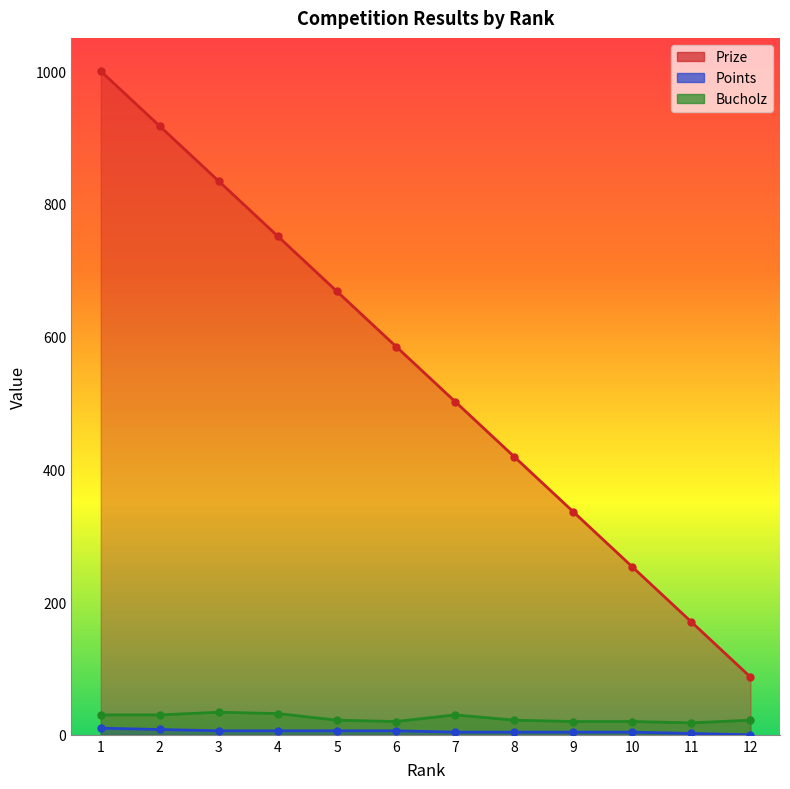

Does the chart display data point markers on the line(s)?

Yes